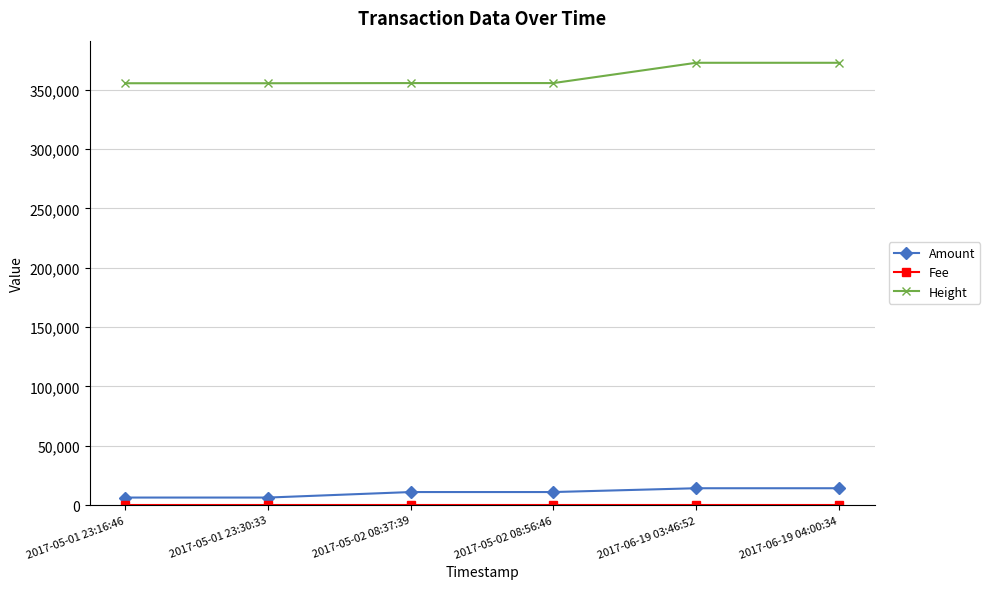

How many categories are shown in the chart?

6